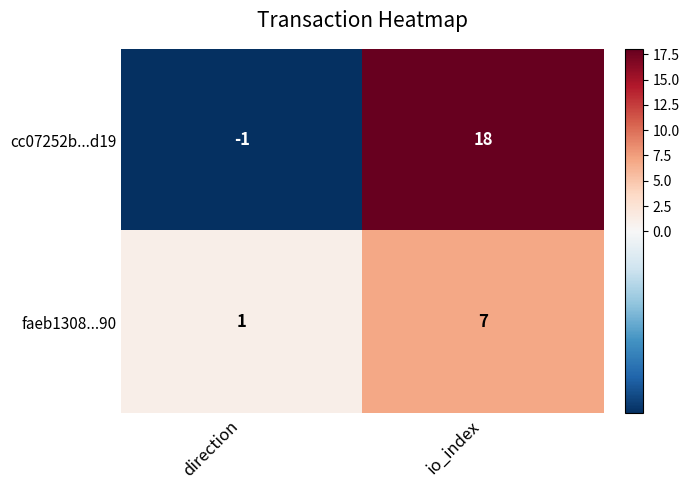

Which series has the widest spread of values?

cc07252b...d19